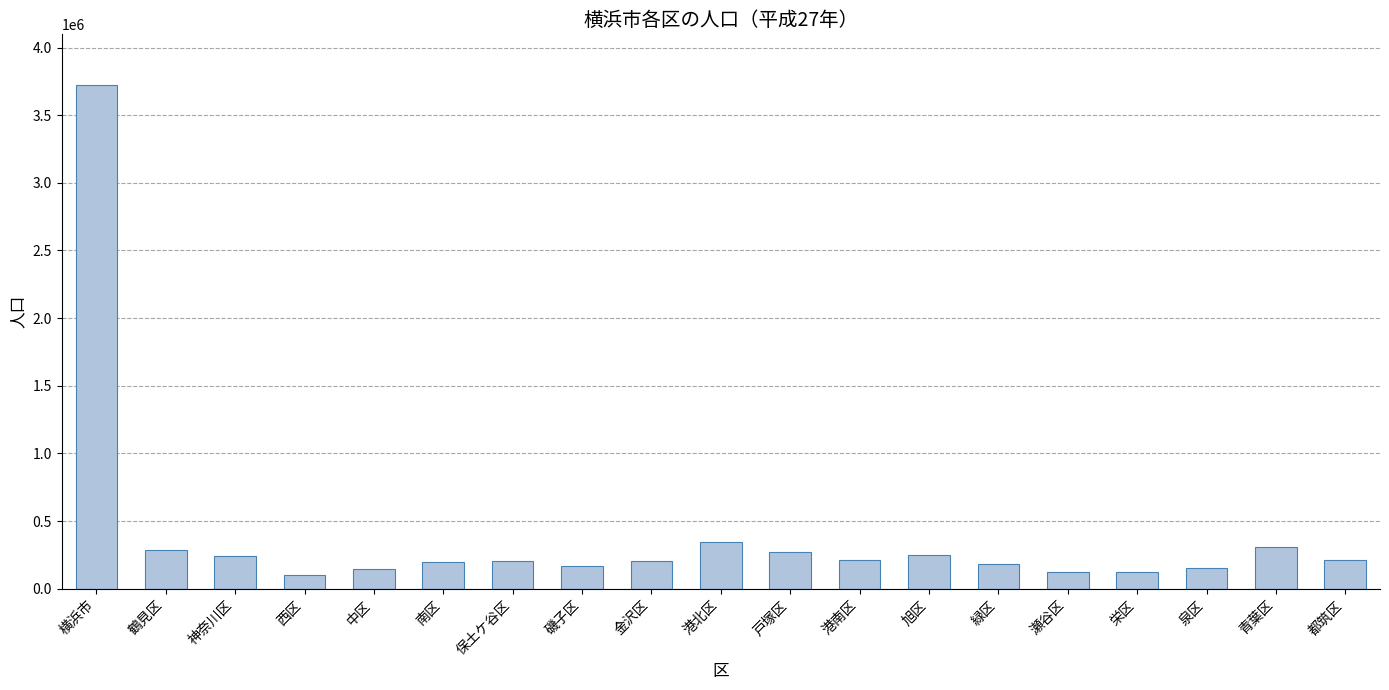

Which label corresponds to the largest value in the chart?

横浜市